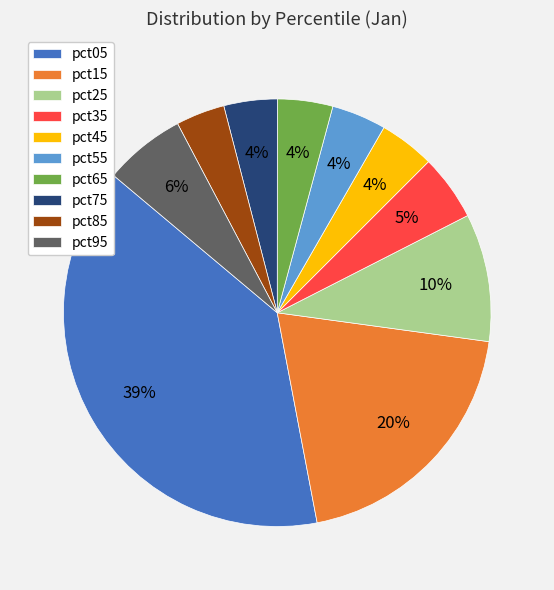

To the nearest percent, what is the average slice percentage?

10%